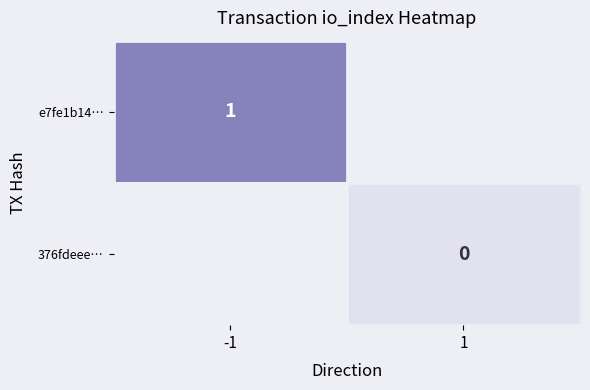

At -1, list the series in order from largest to smallest.

e7fe1b14…, 376fdeee…